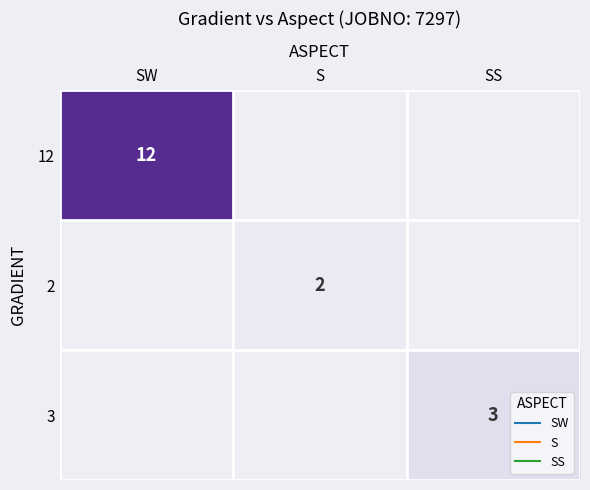

The value of 2 at S is 0.7. True or false?

False